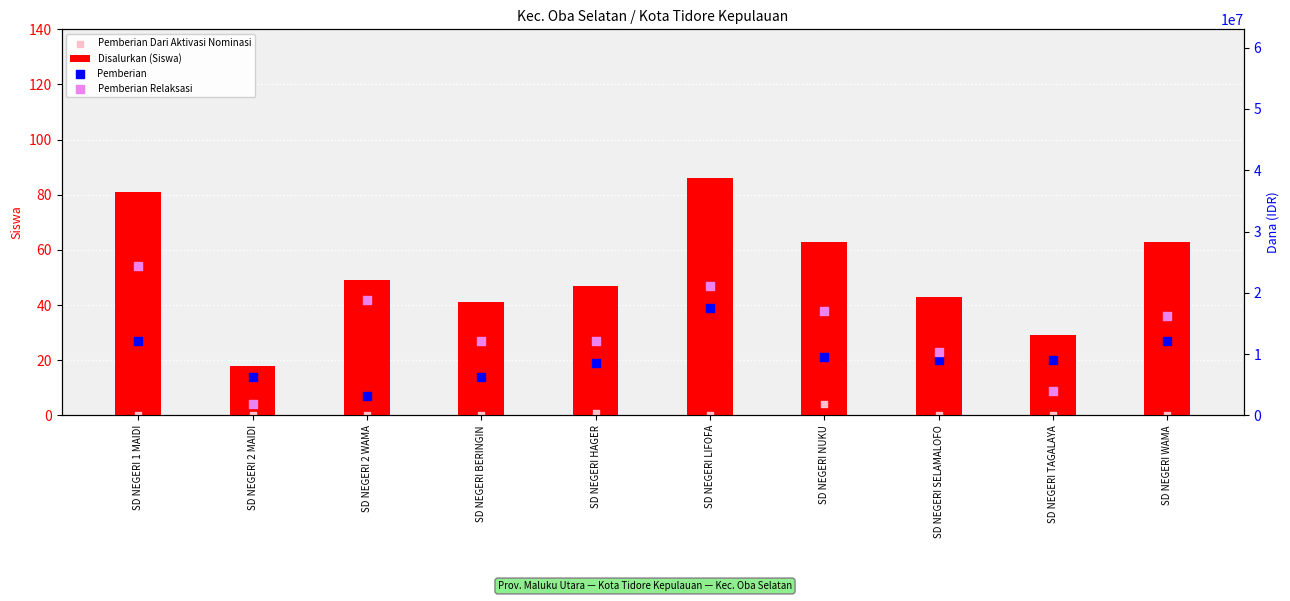

At how many categories does at least one series exceed 3612079?

10